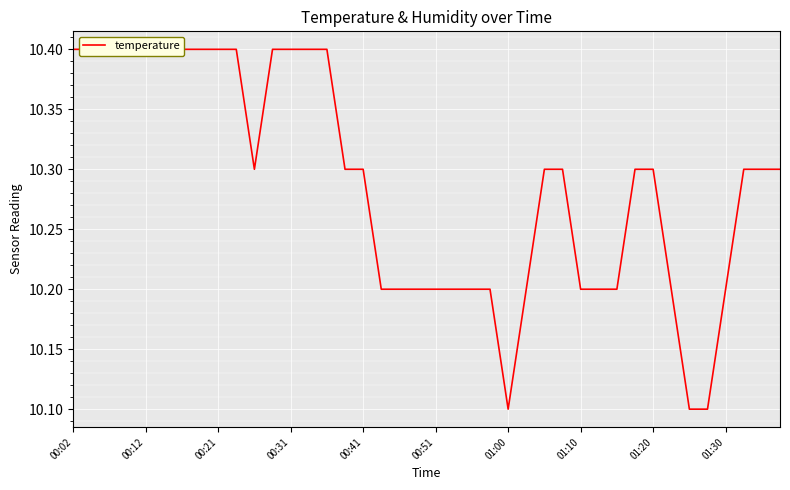

Reading right to left, transcribe all the data shown in this chart.

10.3	10.3	10.3	10.2	10.1	10.1	10.2	10.3	10.3	10.2	10.2	10.2	10.3	10.3	10.2	10.1	10.2	10.2	10.2	10.2	10.2	10.2	10.2	10.3	10.3	10.4	10.4	10.4	10.4	10.3	10.4	10.4	10.4	10.4	10.4	10.4	10.4	10.4	10.4	10.4